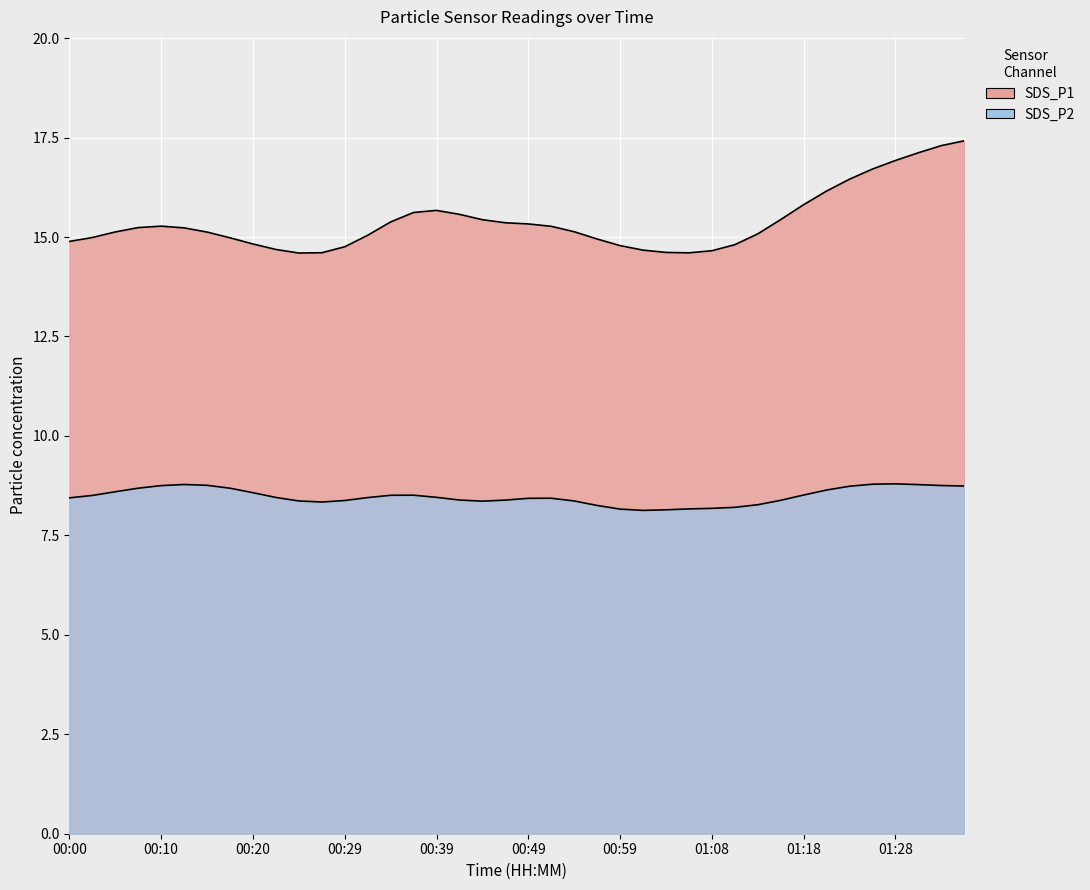

What is the average value of the SDS_P2 series?

8.5